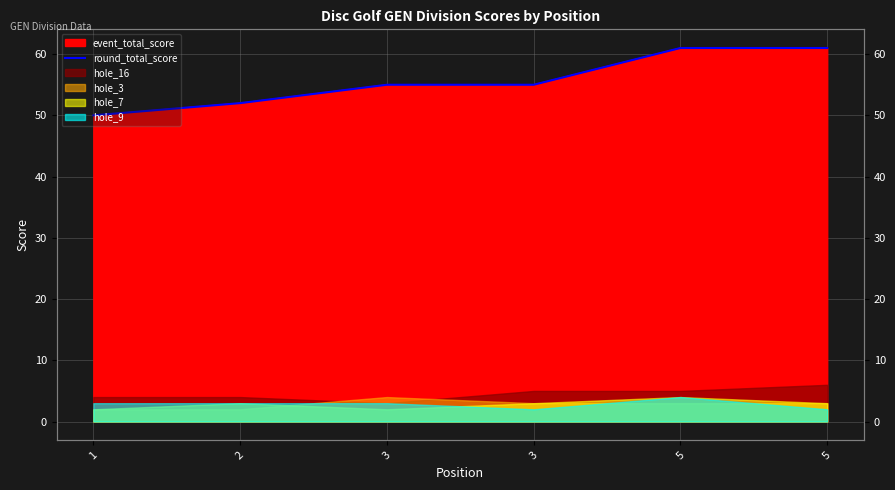

List the labels in order of value, smallest first.

1, 2, 3, 3, 5, 5